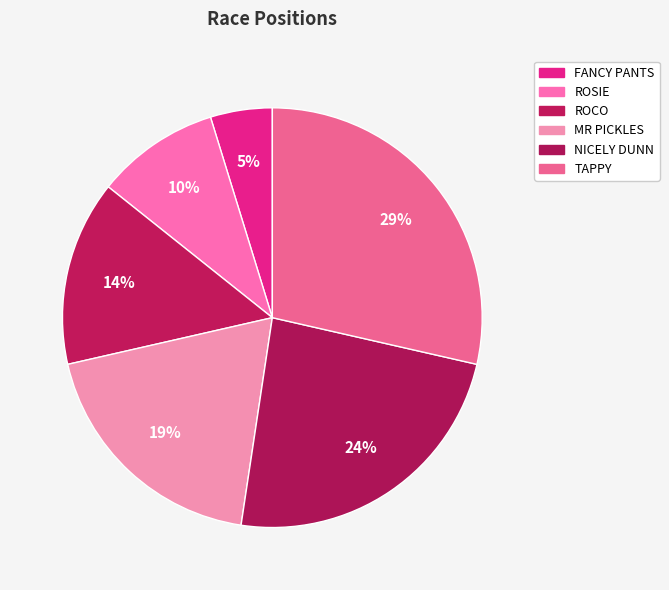

Count the number of slices in the pie.

6